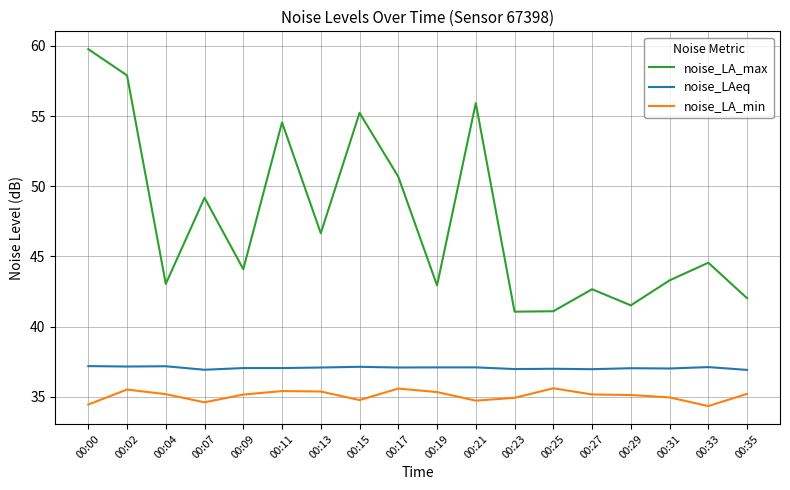

Which series has the widest spread of values?

noise_LA_max